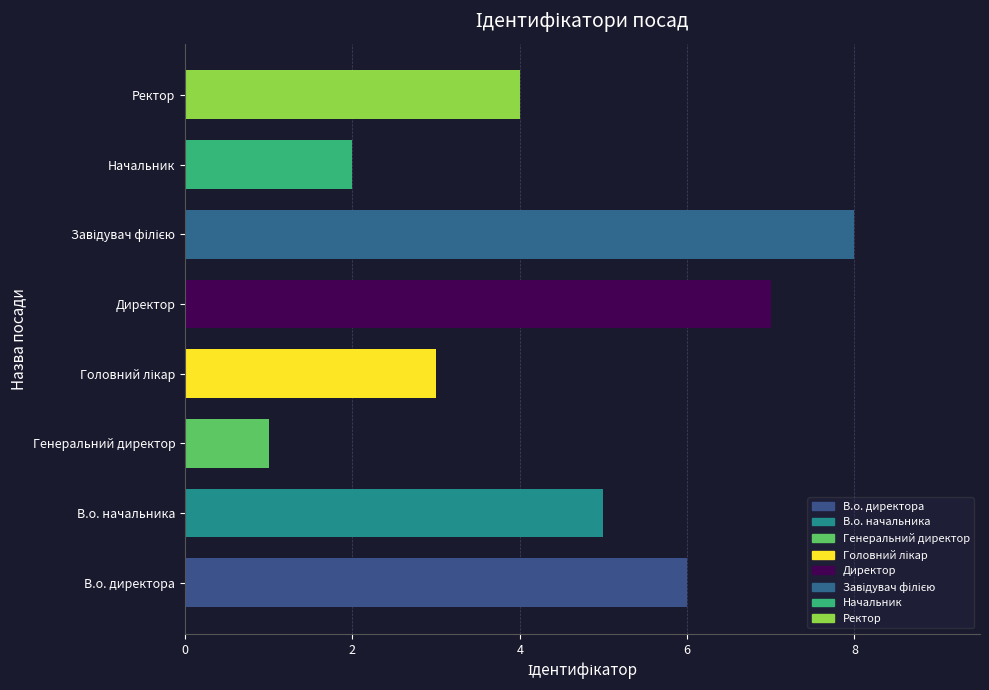

What is the difference between the maximum and minimum values?

7